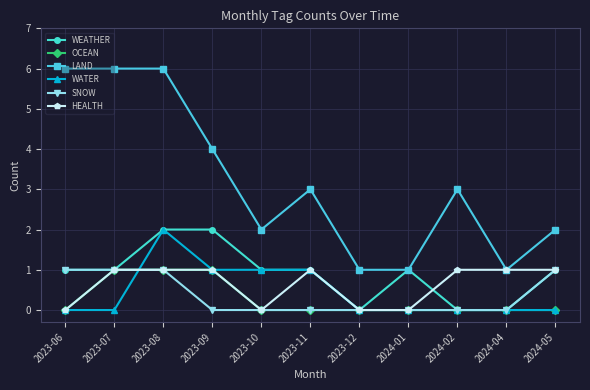

True or false: SNOW and LAND cross at least once.

False